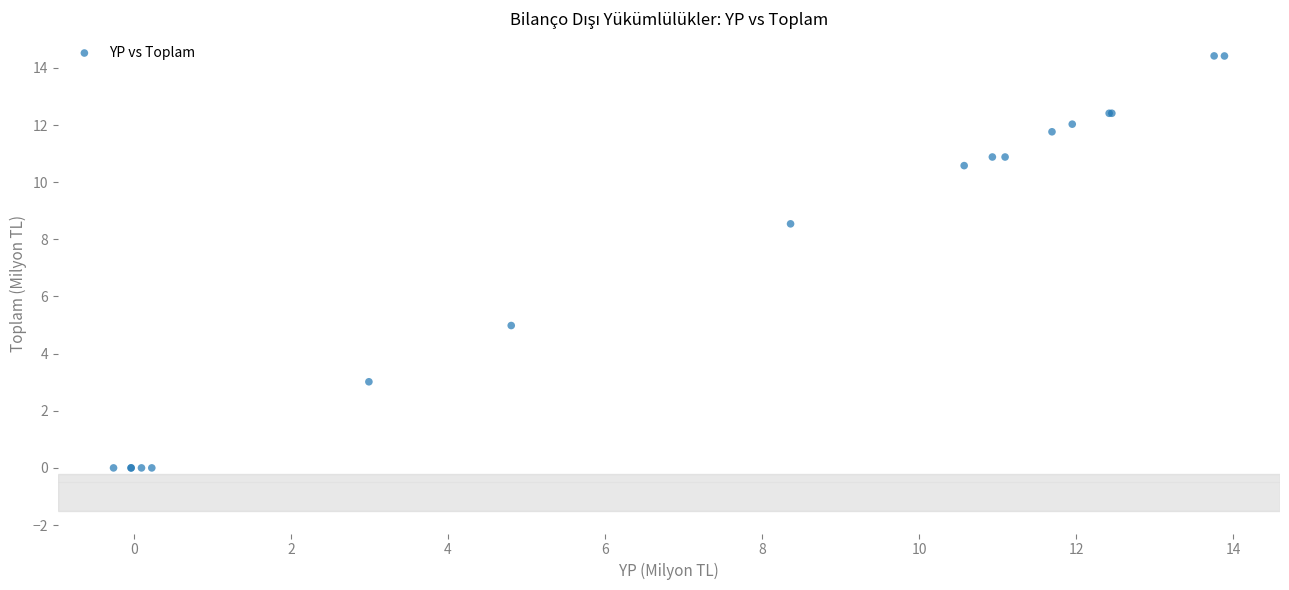

What Y value in the scatter plot is closest to 7?

8.5